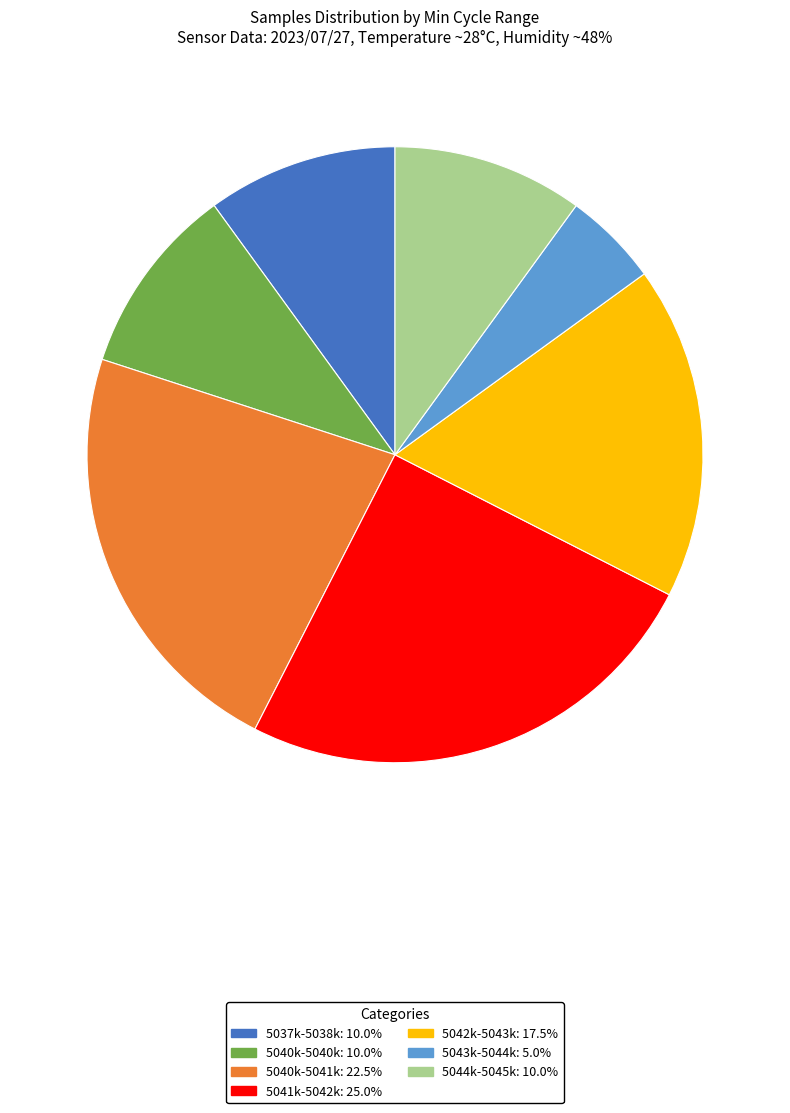

Is there any slice that represents more than half of the pie?

No